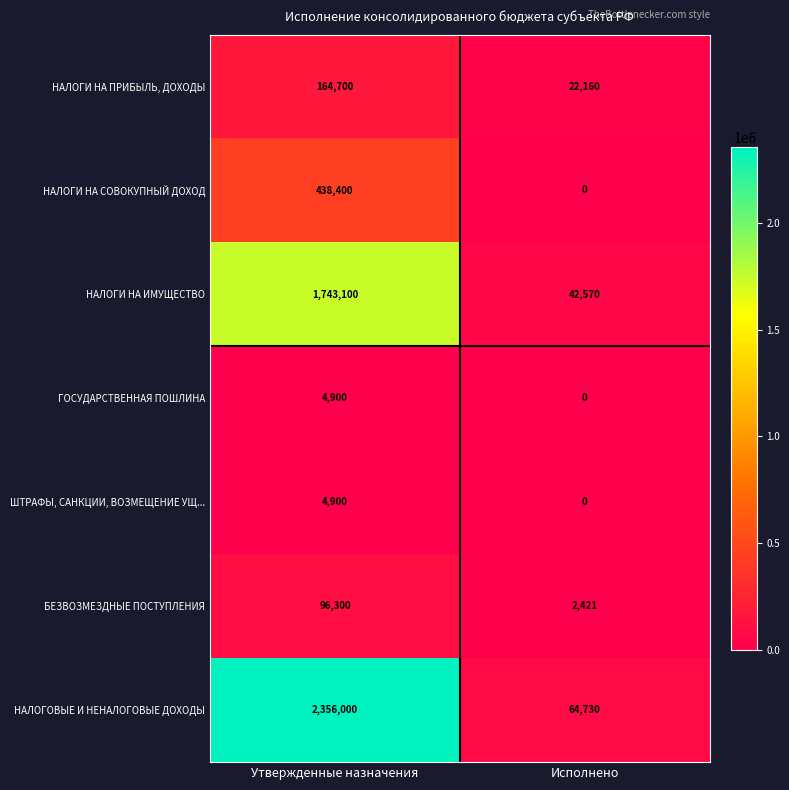

What is the difference between the maximum and minimum values in the НАЛОГИ НА ИМУЩЕСТВО series?

1700530